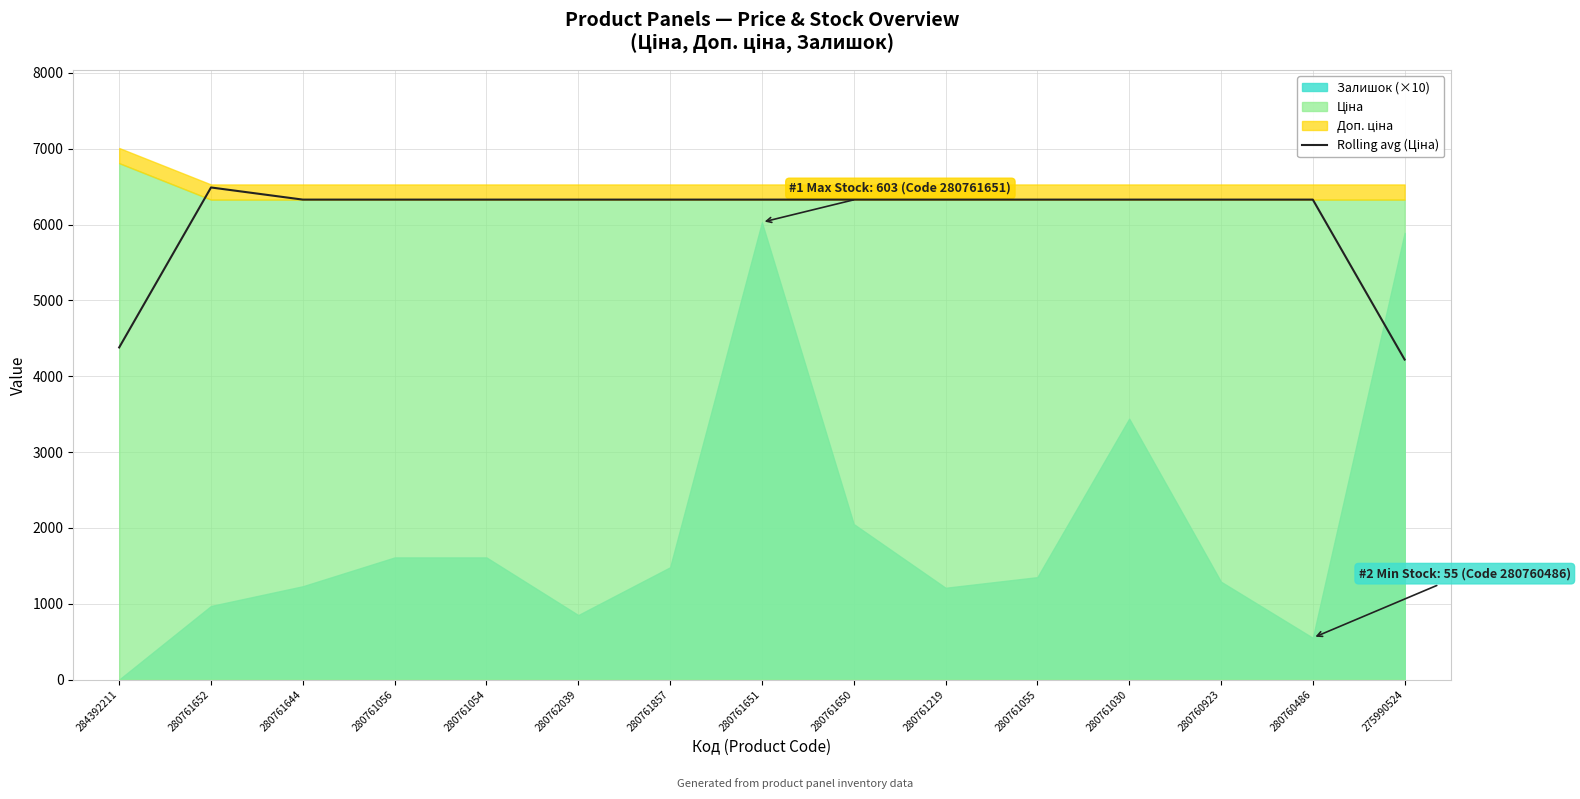

What is the label of the 9th point from the right?

280761857